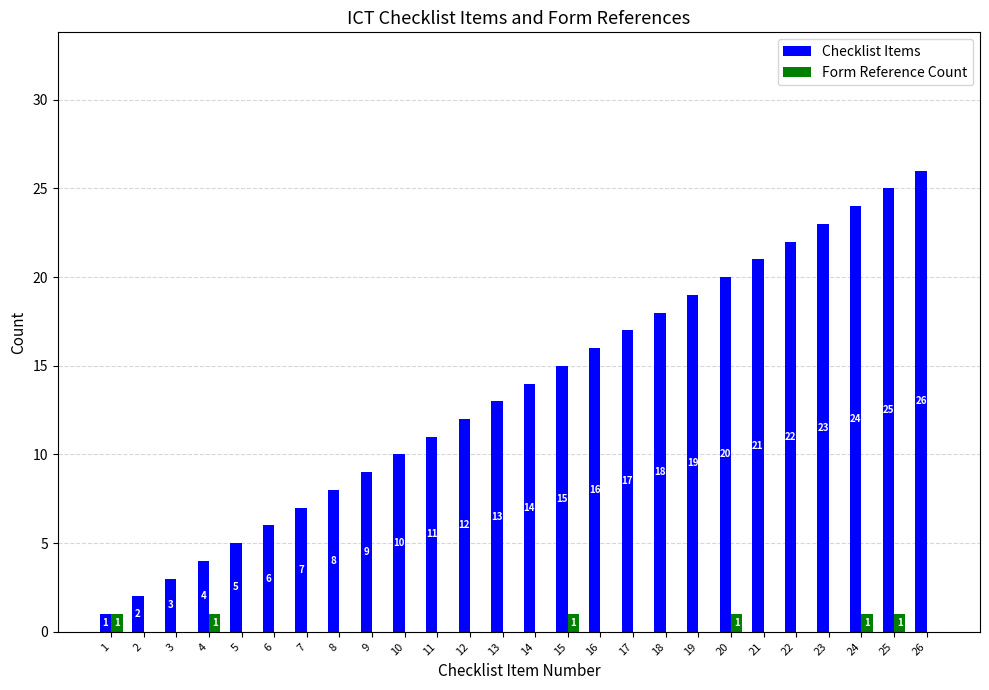

What is the greatest value displayed?

26